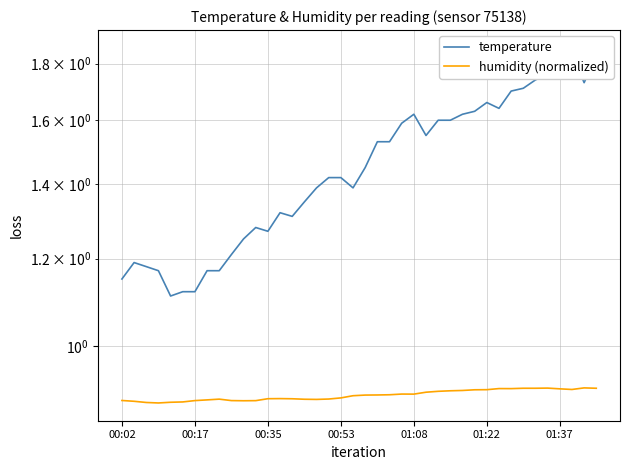

The value of humidity (normalized) at 35 is 0.9. True or false?

True